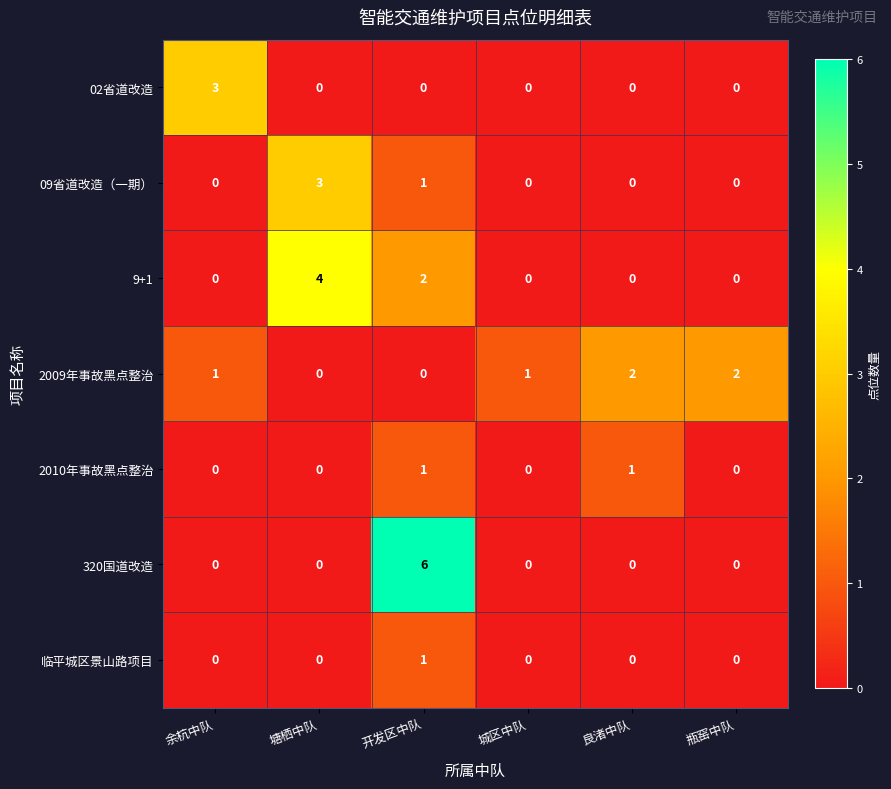

Count the 9+1 values in the range 0 to 2.

5